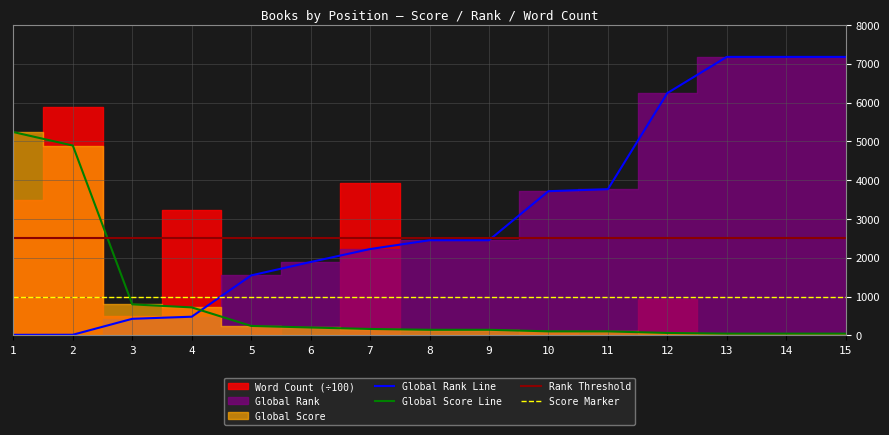

Is the value of Global Rank Line at 13 greater than the value of Global Score Line at 2?

Yes